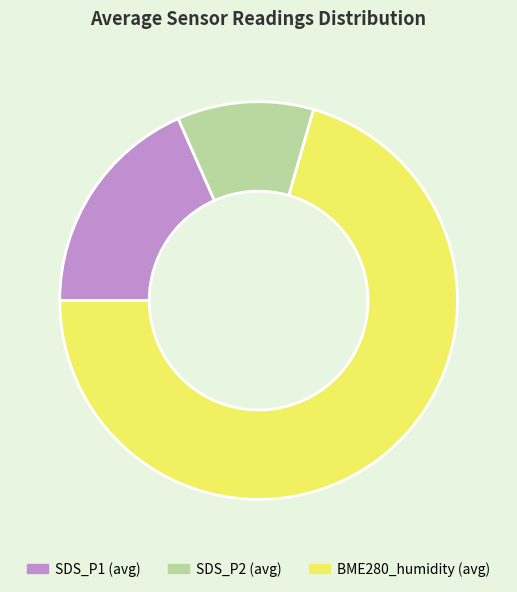

Which category has the smallest portion of the pie?

SDS_P2 (avg)